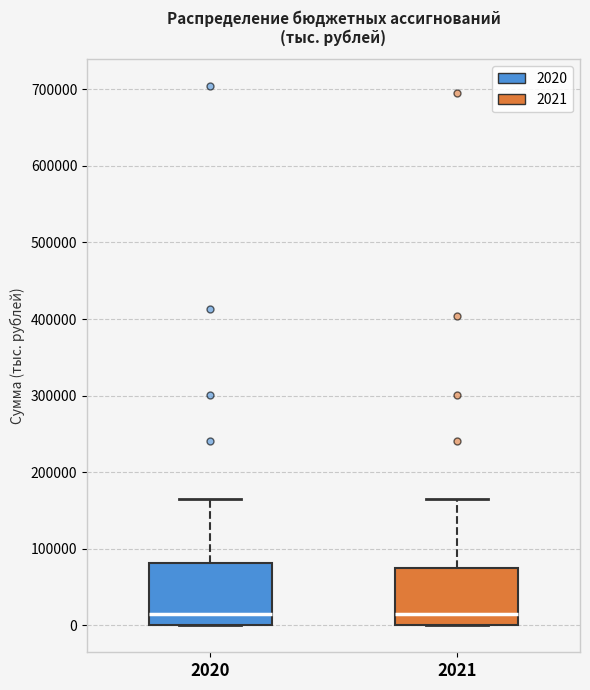

Where is the lower edge of the box at x = 2020 on the y-axis? The values are not printed on the chart, so give them approximately, as read against the axis.

0